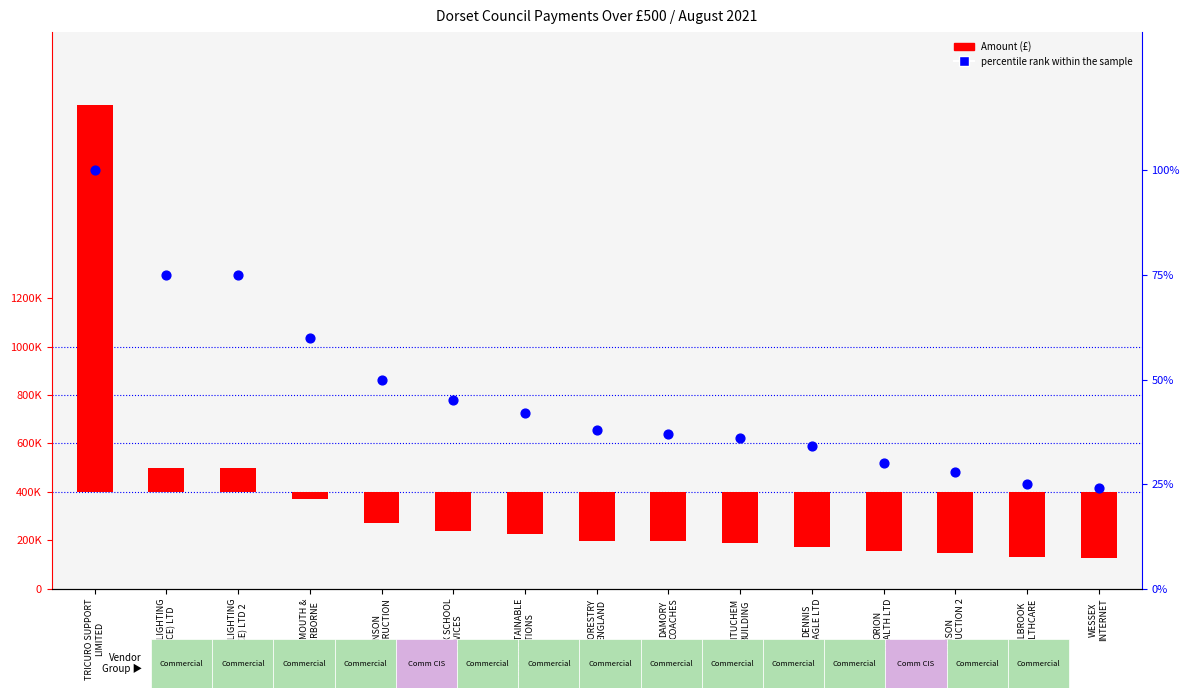

Which series has the widest spread of Y values?

Amount